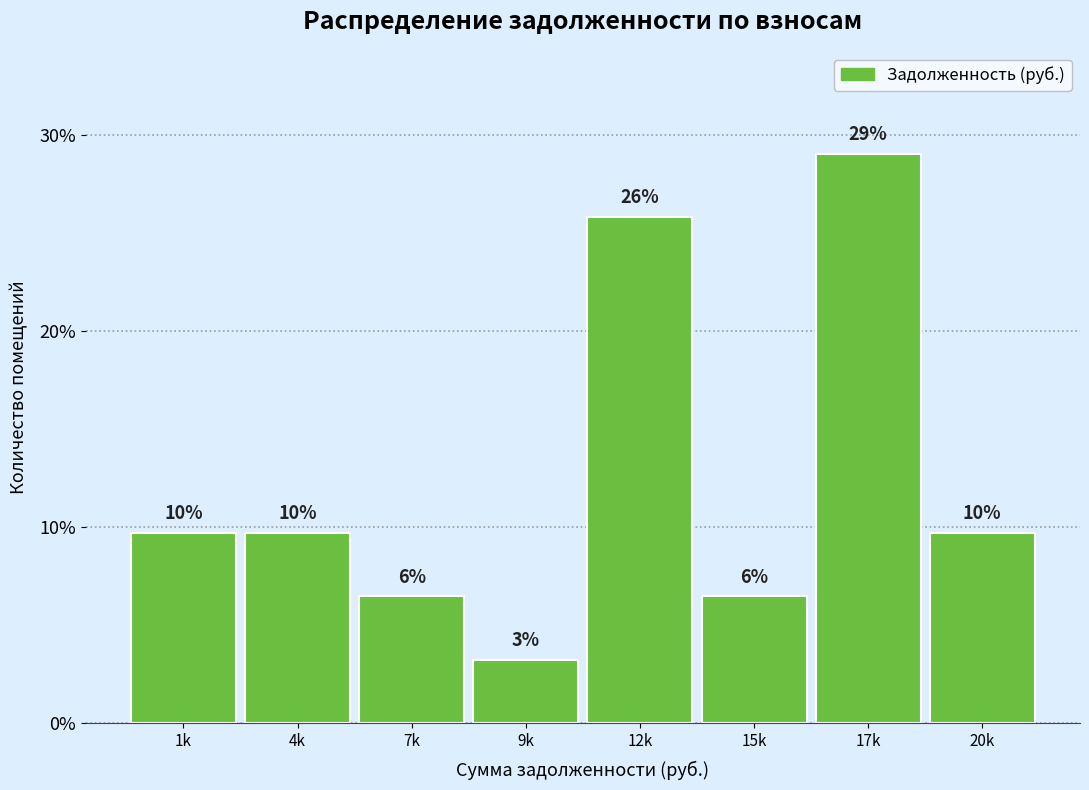

Does the chart contain any negative values?

No